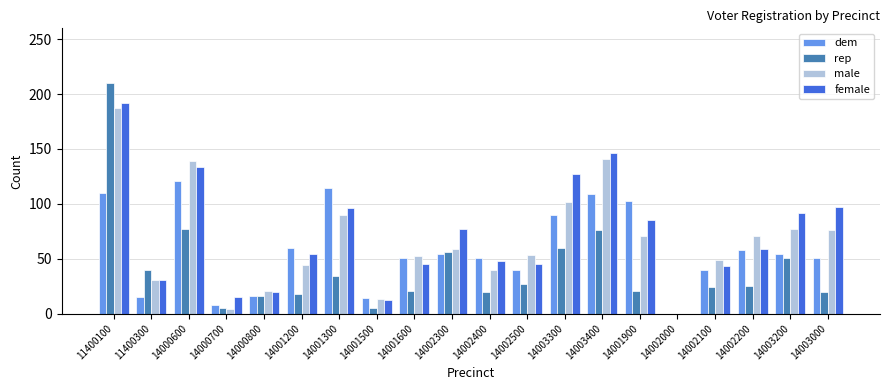

Are the bars grouped side by side (vs. stacked)?

Yes